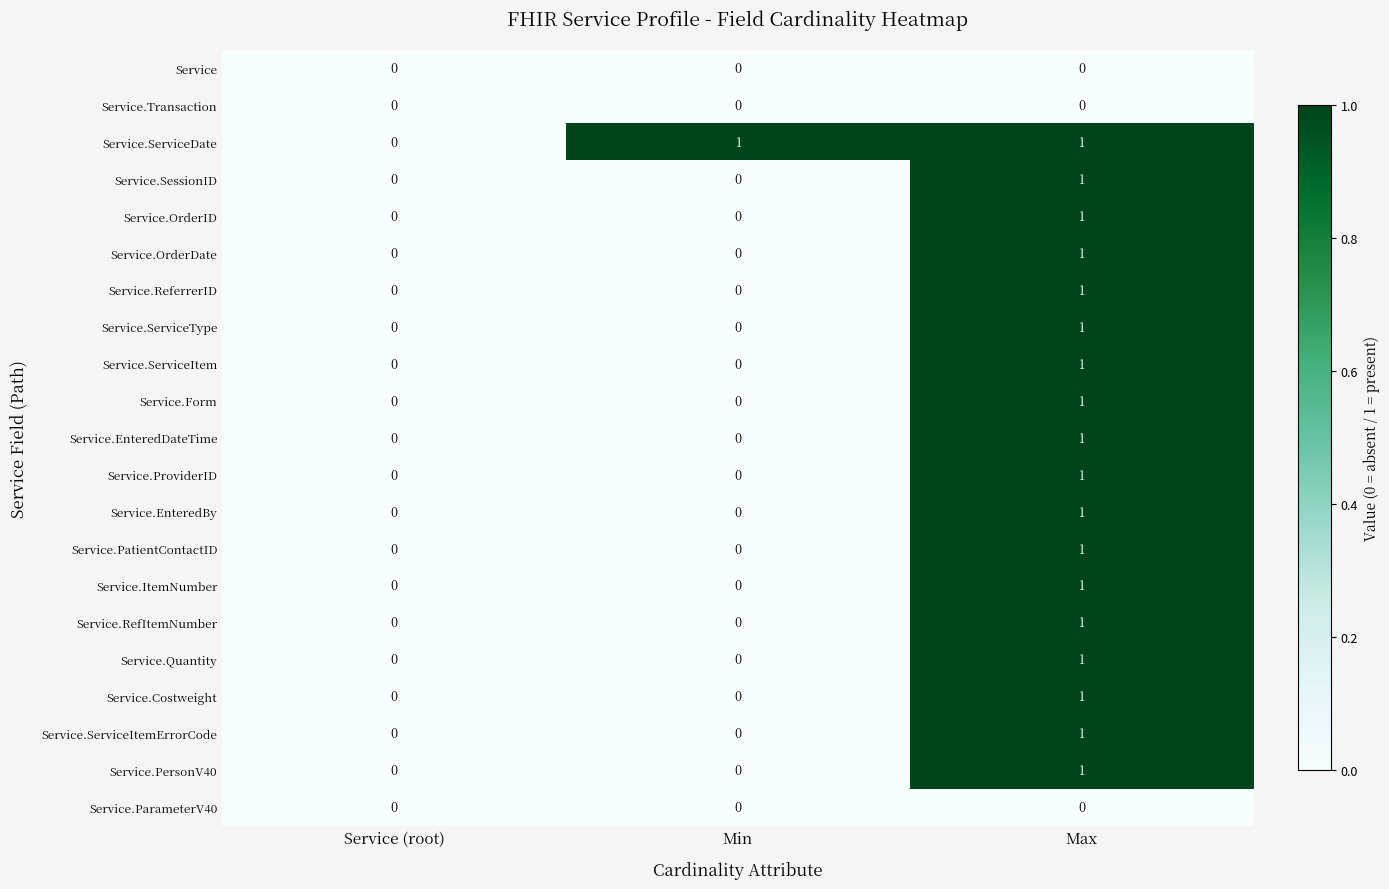

How many categories are shown in the chart?

3